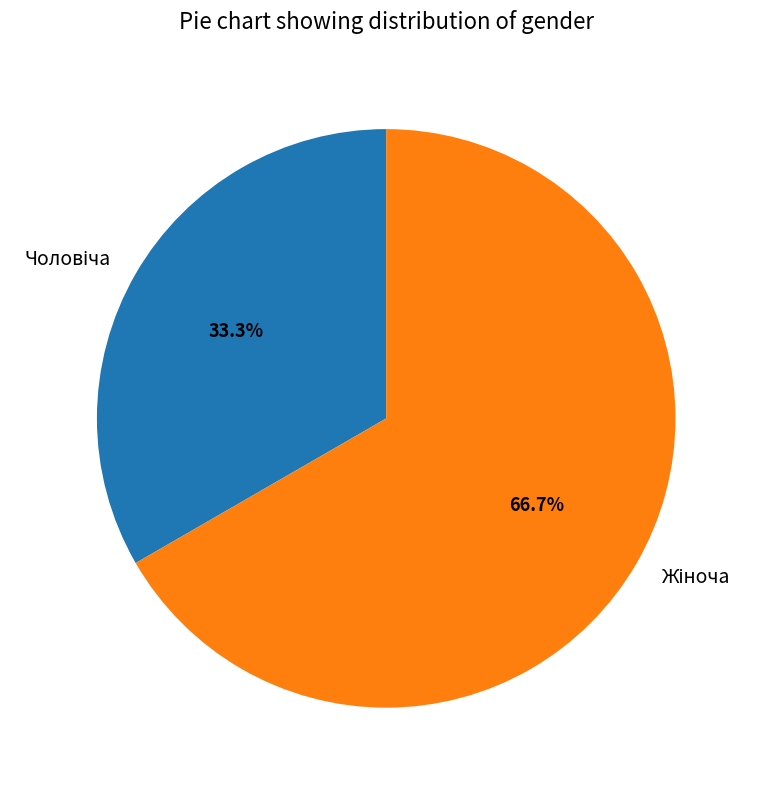

Is there any slice that represents more than half of the pie?

Yes